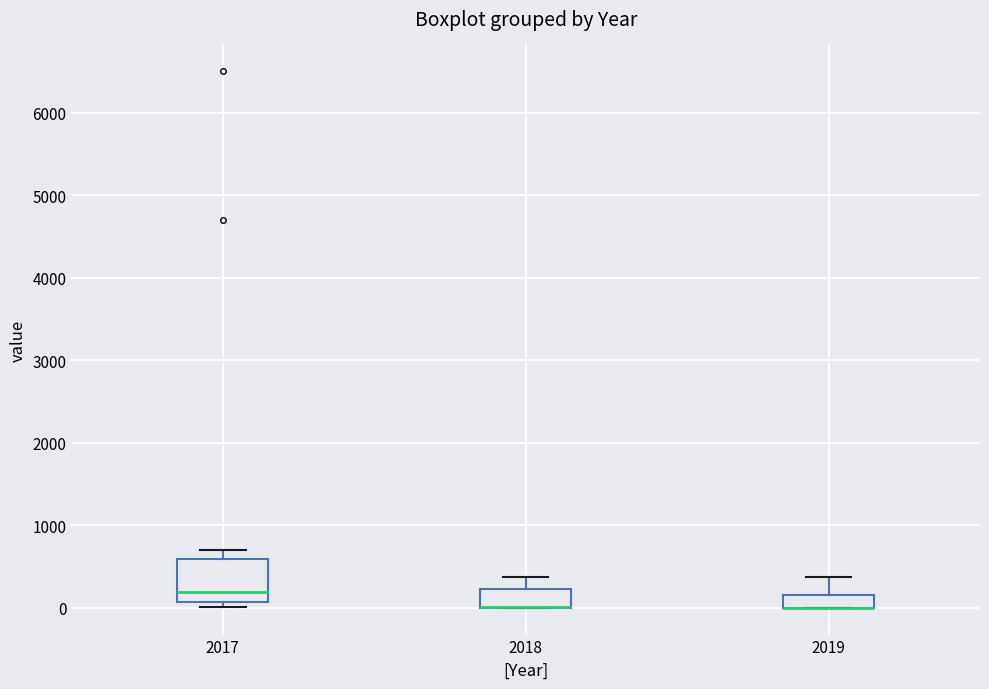

Where does the upper whisker of the box at x = 2019 end on the y-axis? The values are not printed on the chart, so give them approximately, as read against the axis.

400